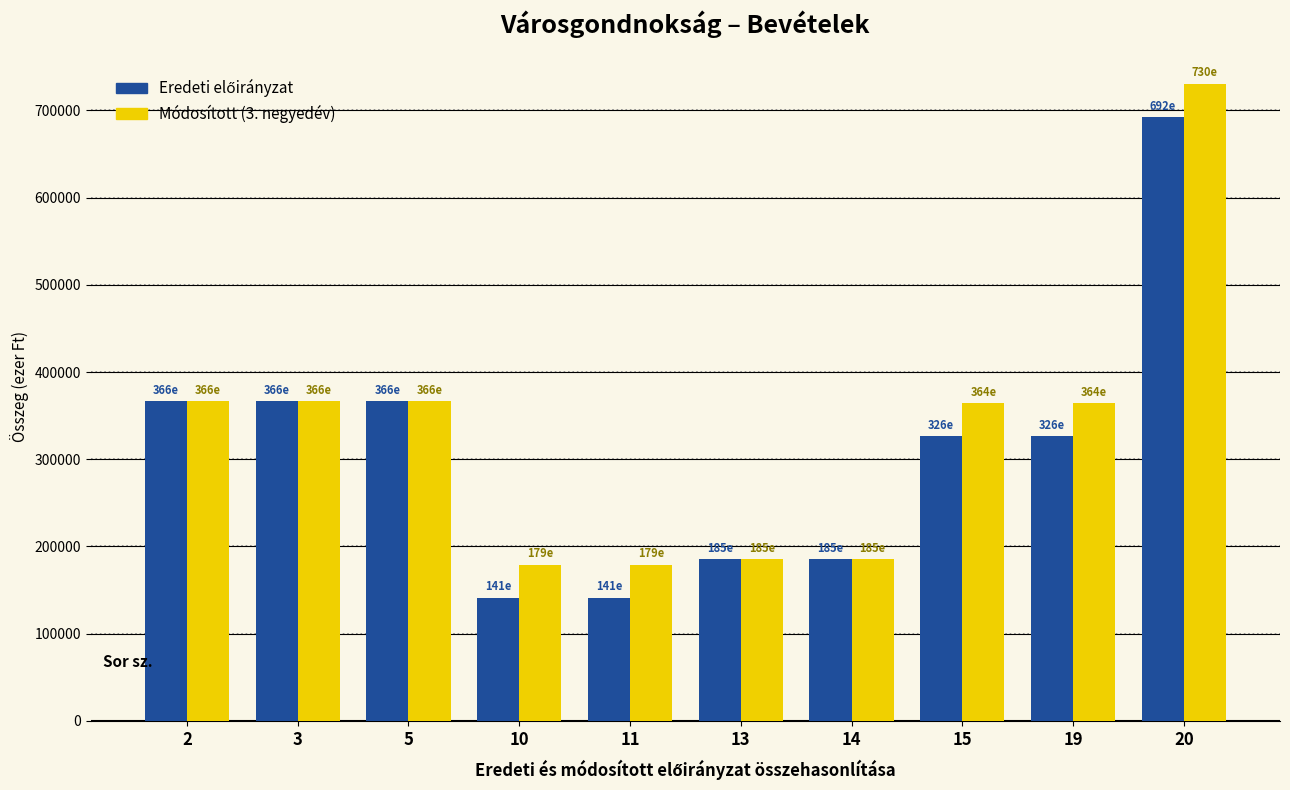

Which label corresponds to the largest value in the chart?

20